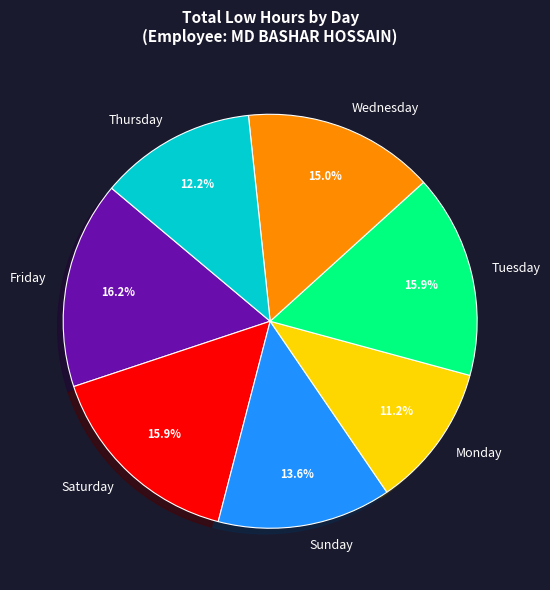

Is Saturday the majority of the pie?

No